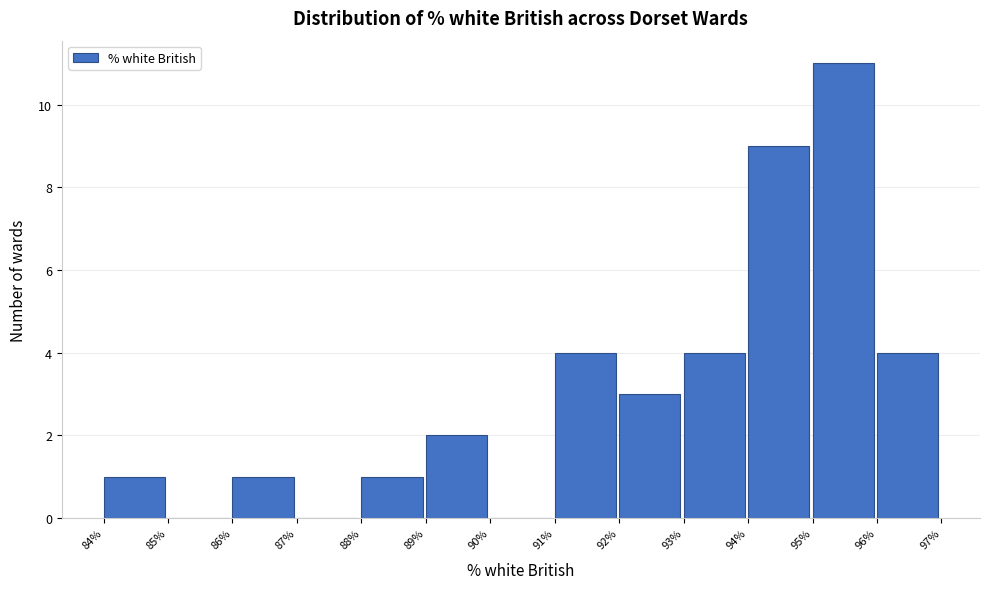

Reading left to right, list every bar in this chart as the range it spans on the x-axis followed by its height. The values are not printed on the chart, so give them approximately, as read against the axis.

84% to 85%: 1
85% to 86%: 0
86% to 87%: 1
87% to 88%: 0
88% to 89%: 1
89% to 90%: 2
90% to 91%: 0
91% to 92%: 4
92% to 93%: 3
93% to 94%: 4
94% to 95%: 9
95% to 96%: 11
96% to 97%: 4